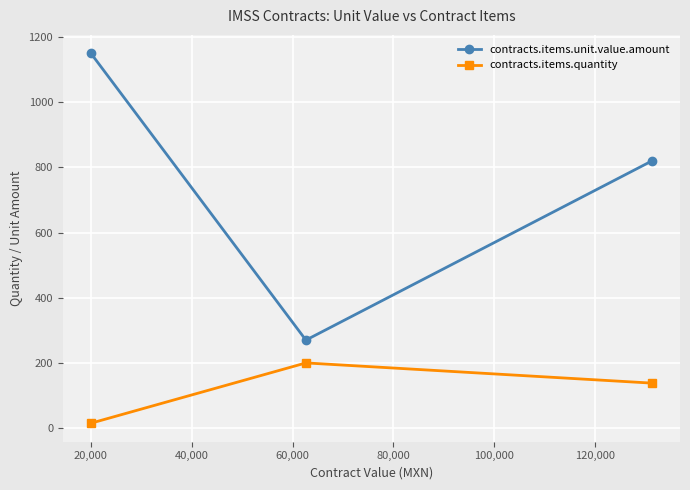

How many lines are shown in the chart?

2